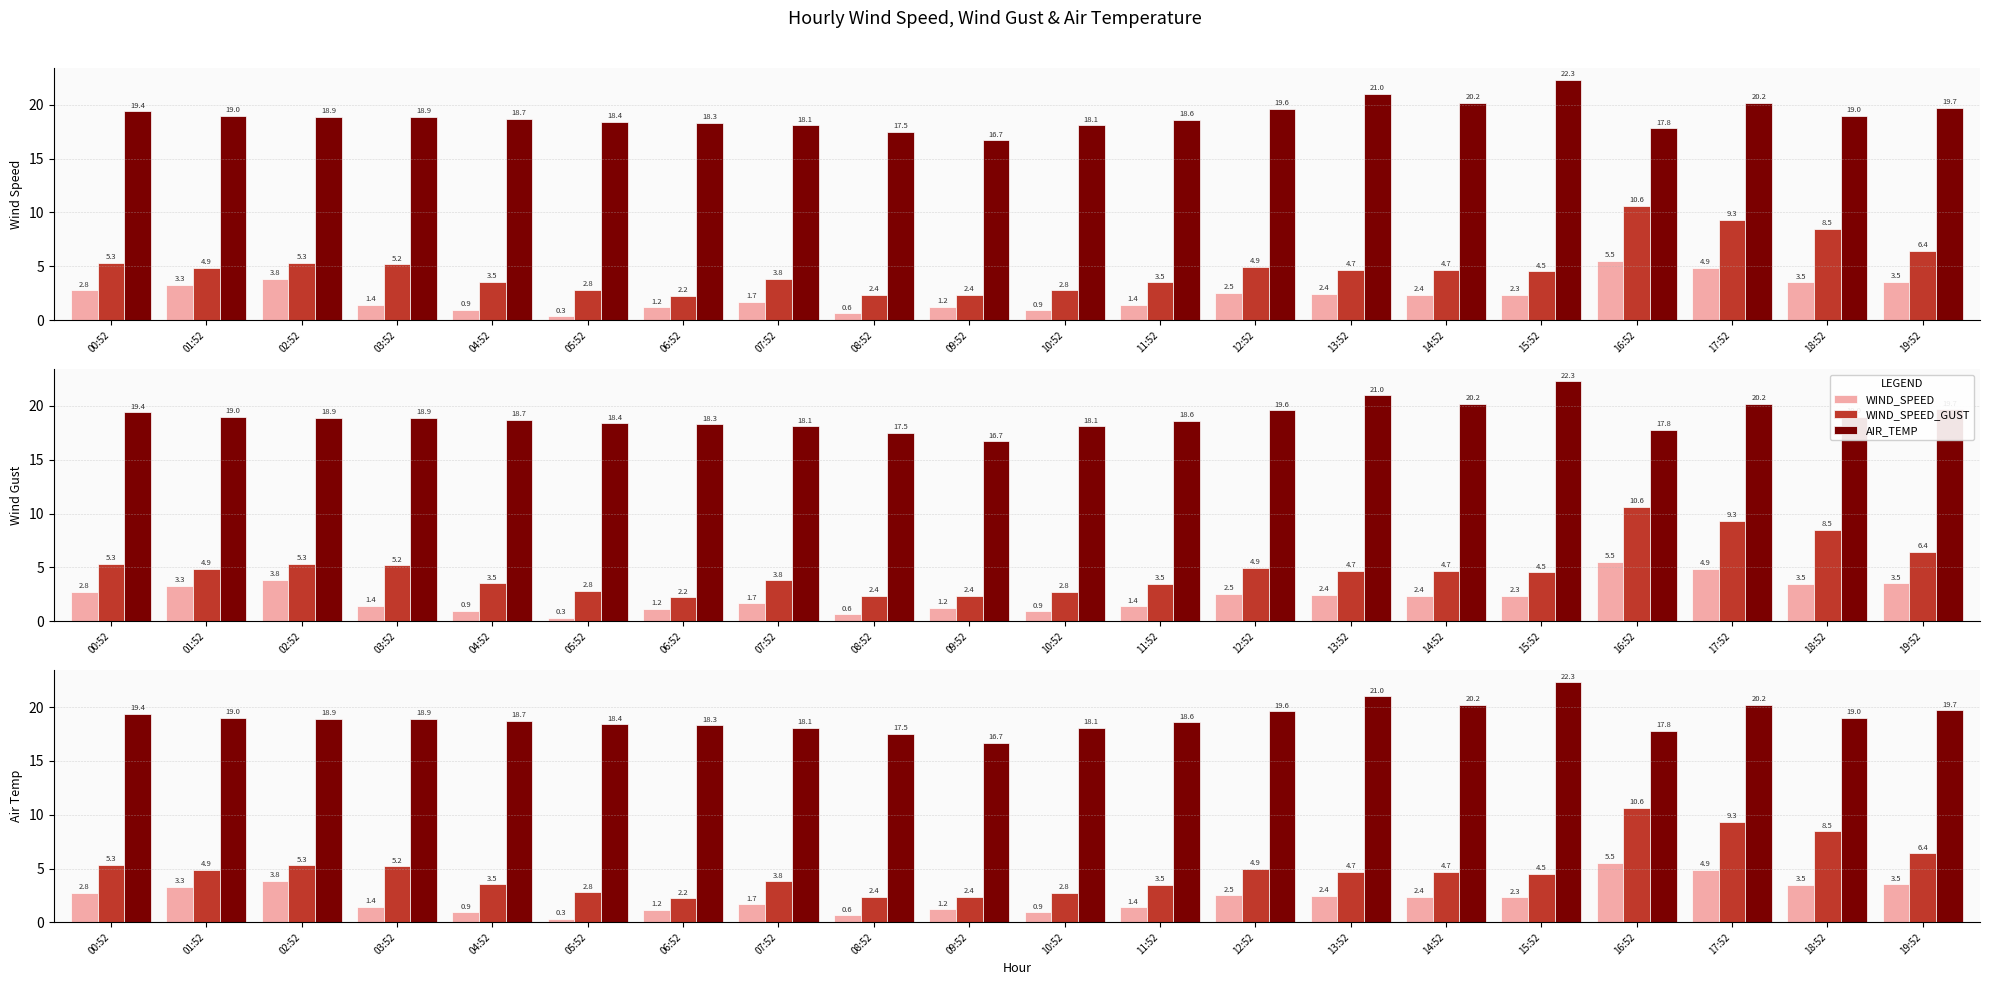

Is the value of WIND_SPEED_GUST at 07:52 greater than the value of WIND_SPEED at 14:52?

Yes